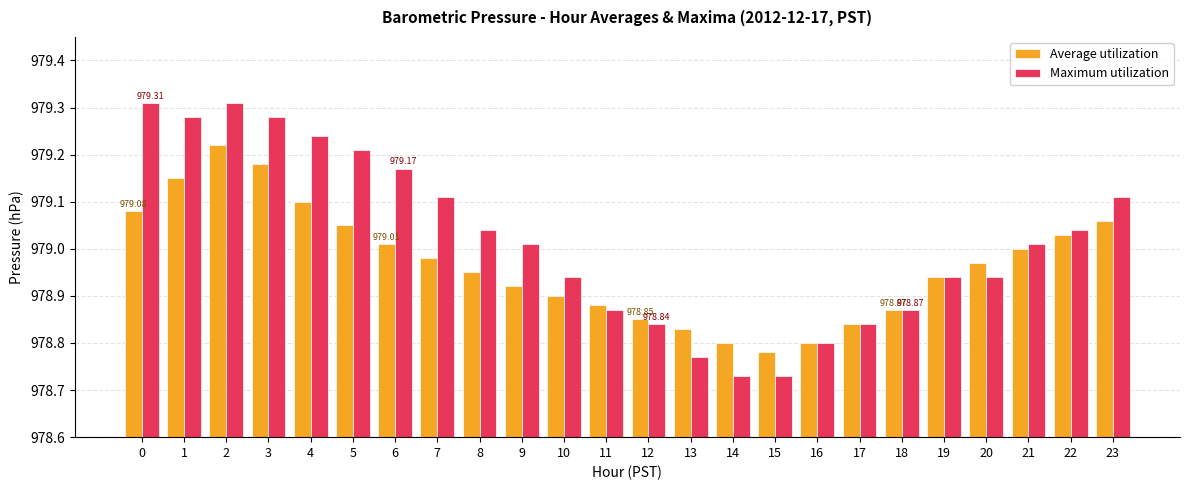

How many distinct data groups are displayed?

2